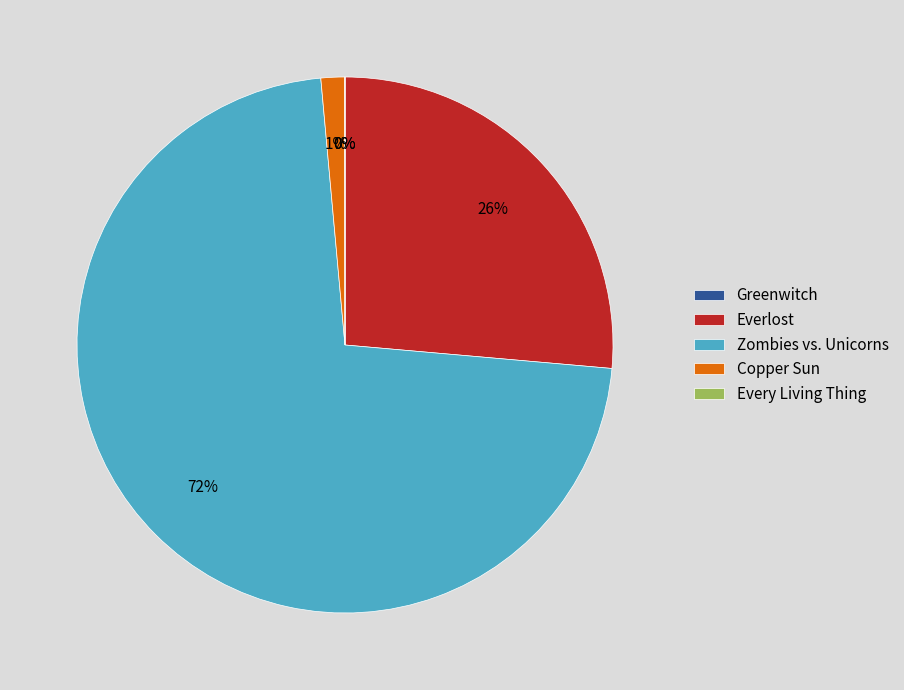

Does Zombies vs. Unicorns account for over 50% of the chart?

Yes